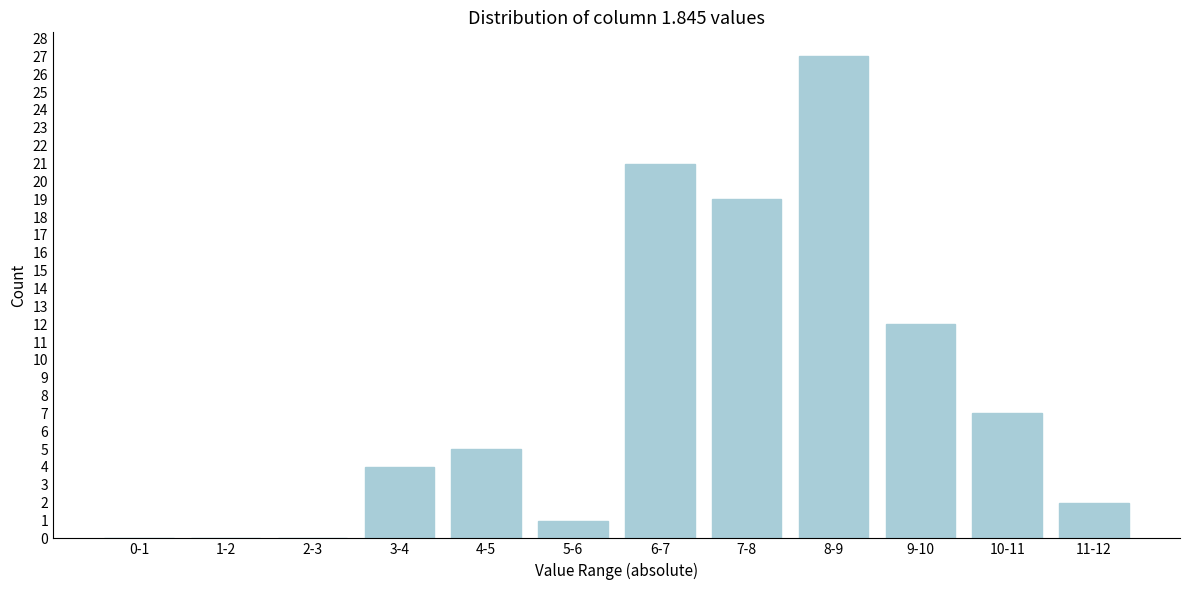

Reading left to right, what are all the values shown in this chart?

0-1=0	1-2=0	2-3=0	3-4=4	4-5=5	5-6=1	6-7=21	7-8=19	8-9=27	9-10=12	10-11=7	11-12=2